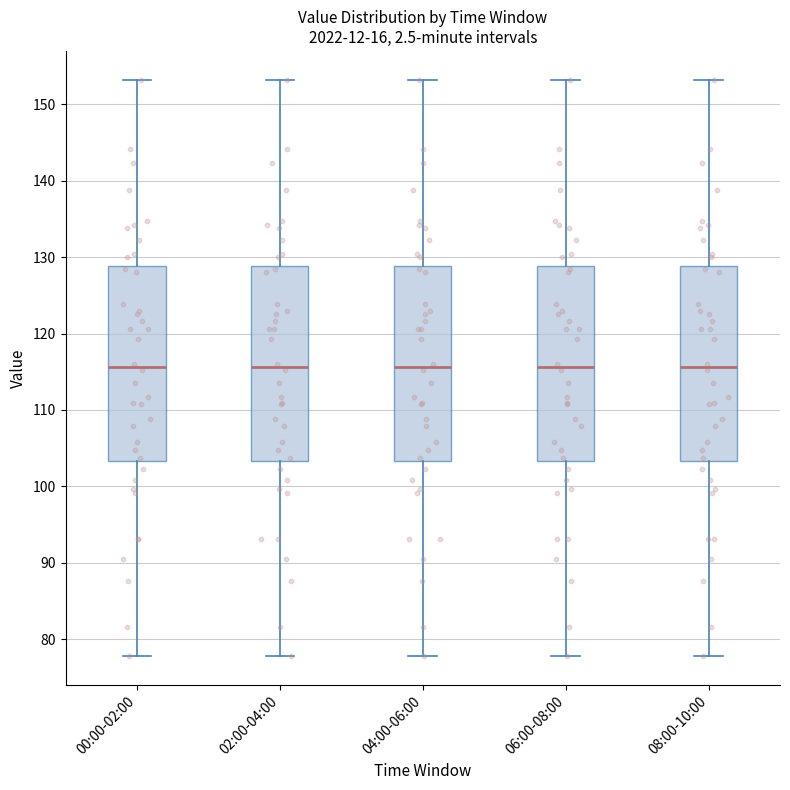

Reading left to right, read every box against the y-axis: the position of its median line, the range the box covers, and the ends of its whiskers. The values are not printed on the chart, so give them approximately, as read against the axis.

00:00-02:00: median 116, box 103 to 129, whiskers 78 to 153
02:00-04:00: median 116, box 103 to 129, whiskers 78 to 153
04:00-06:00: median 116, box 103 to 129, whiskers 78 to 153
06:00-08:00: median 116, box 103 to 129, whiskers 78 to 153
08:00-10:00: median 116, box 103 to 129, whiskers 78 to 153